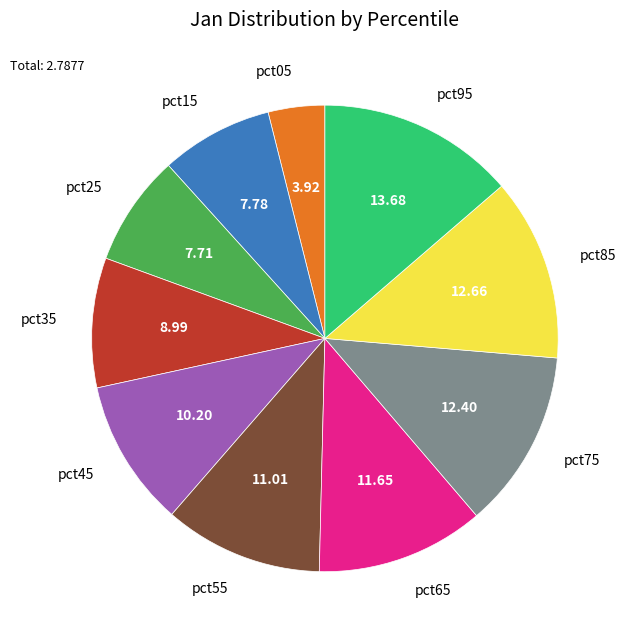

Is pct35 the majority of the pie?

No